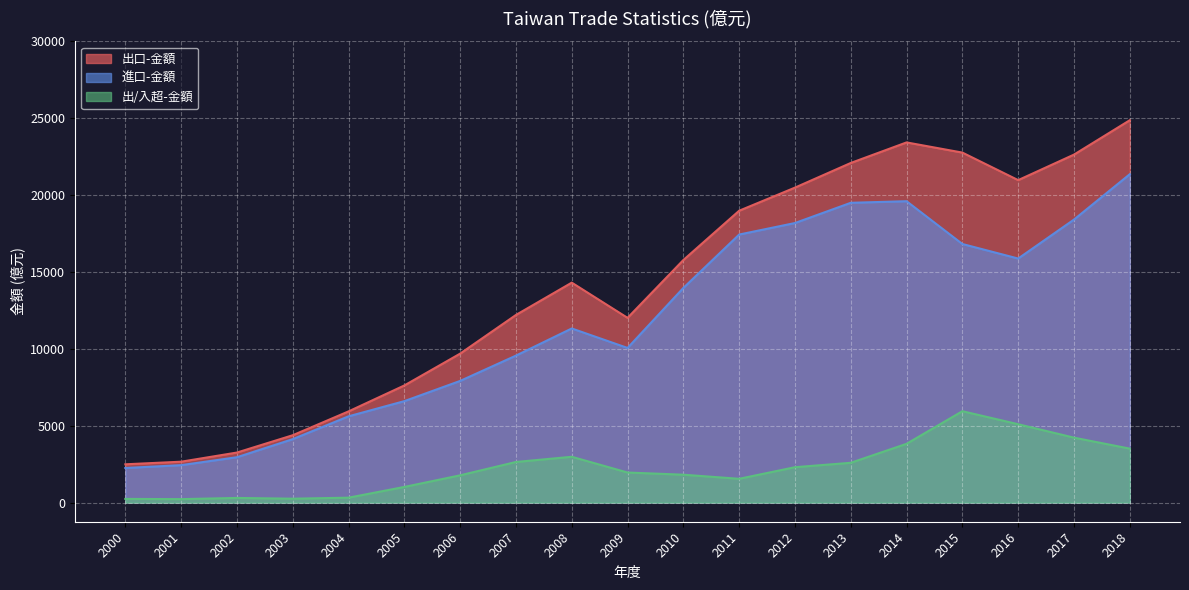

Reading right to left, extract all data points from this chart.

出口-金額: 24870	22634	20974	22765	23427	22090	20487	18984	15778	12016	14307	12205	9690	7620	5933	4382	3256	2661	2492
進口-金額: 21359	18409	15874	16820	19603	19500	18184	17435	13962	10059	11326	9561	7915	6600	5612	4128	2952	2436	2251
出/入超-金額: 3511	4225	5099	5945	3825	2590	2303	1549	1815	1957	2981	2643	1775	1020	321	255	304	226	241